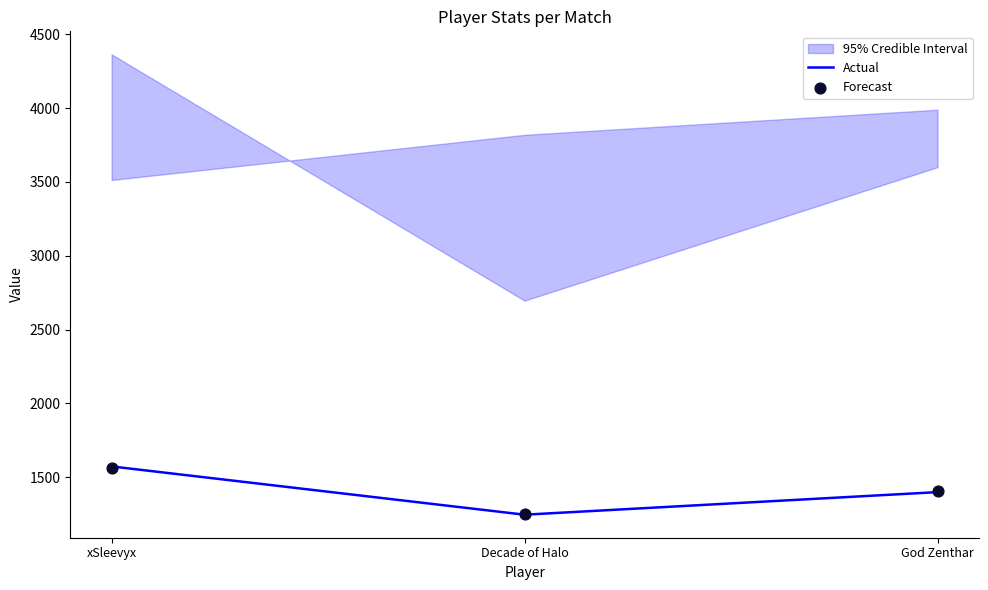

Which category has the lowest value in the Actual series?

Decade of Halo